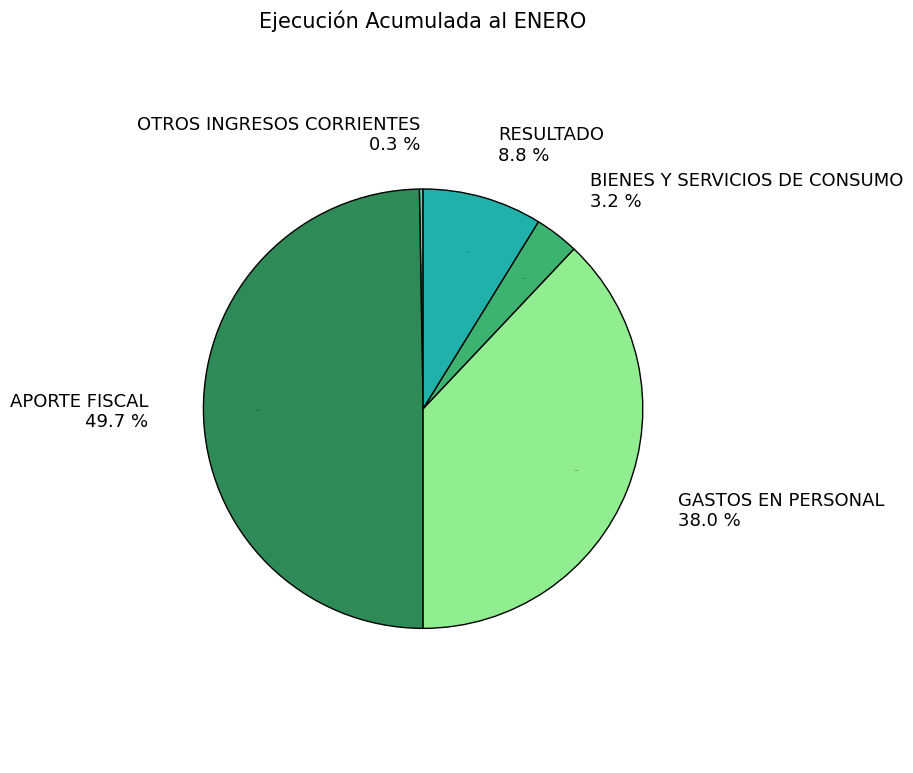

The OTROS INGRESOS CORRIENTES slice represents 0% of the pie. True or false?

True